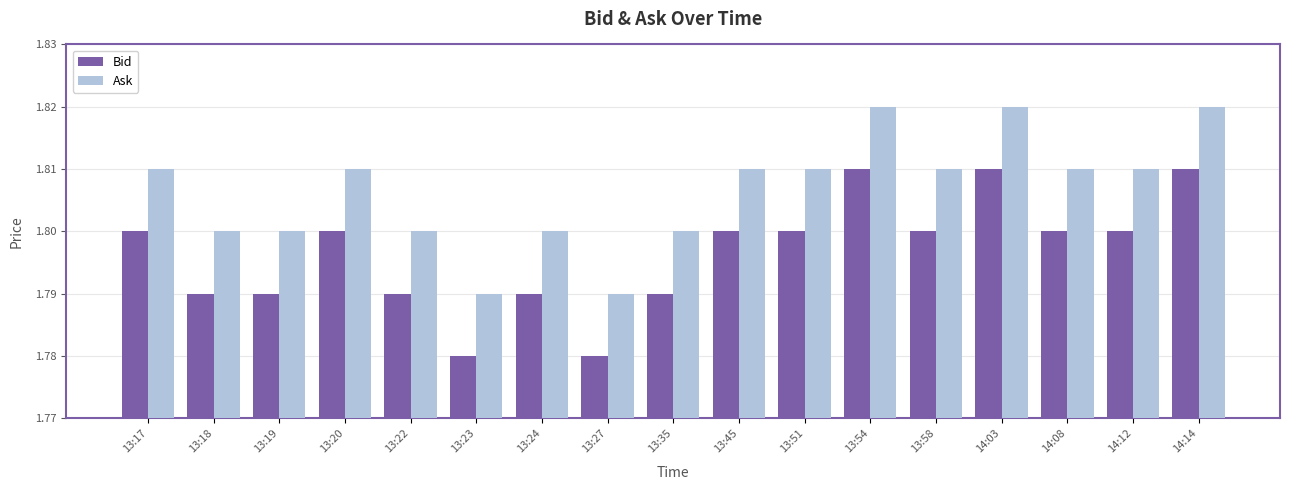

How many Ask values are between 1 and 2?

17